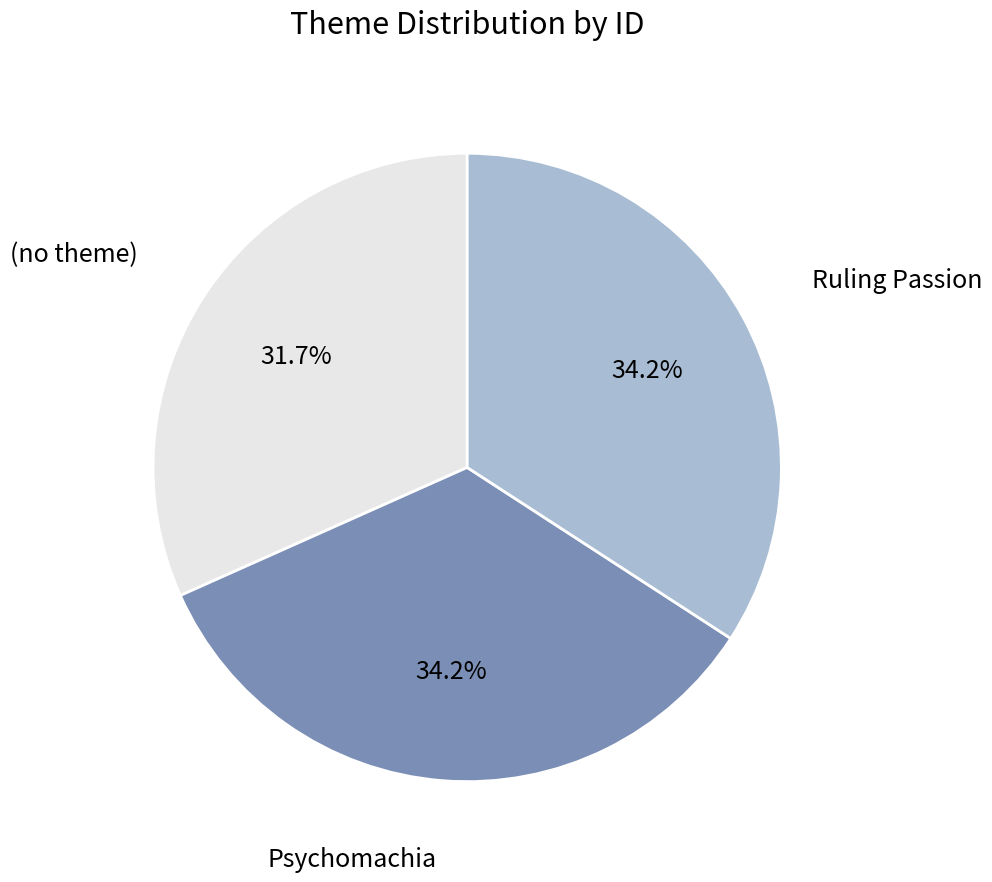

To the nearest percent, what portion does Ruling Passion represent?

34%